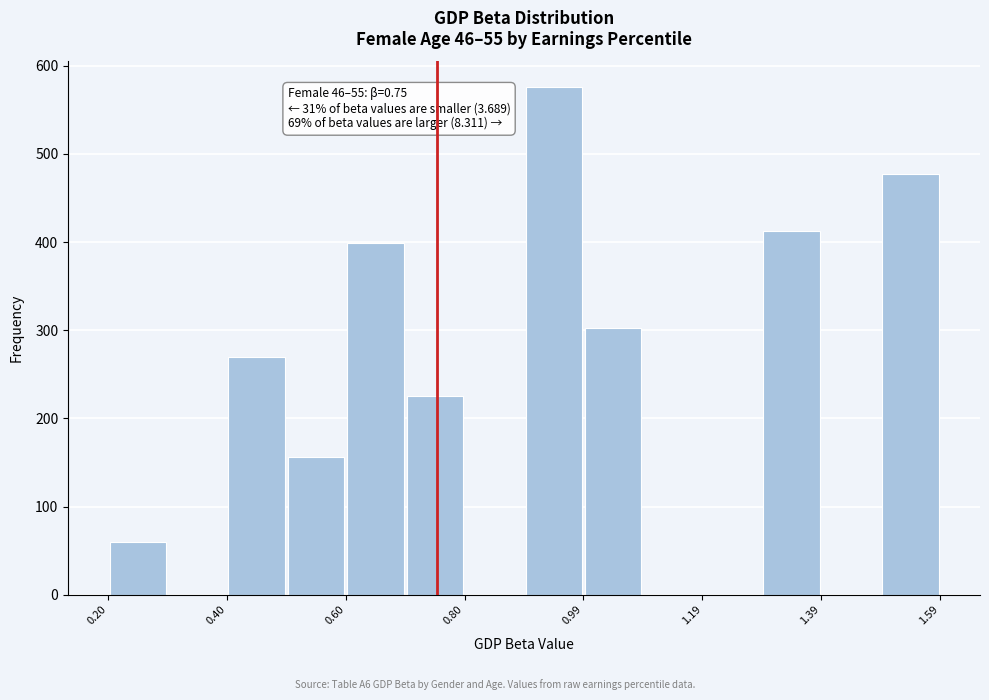

Which range on the x-axis has the tallest bar?

0.9 to 1.0